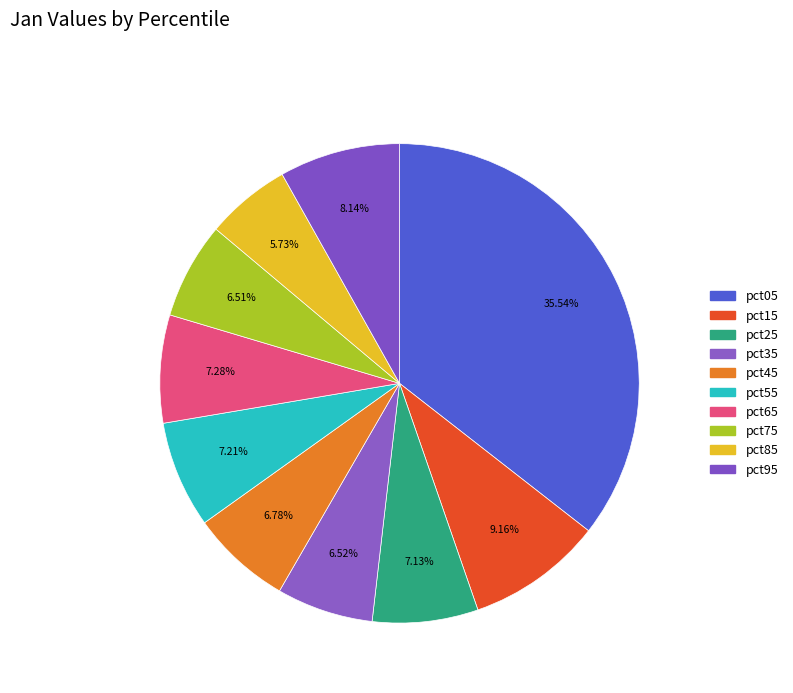

How many segments does this pie chart have?

10